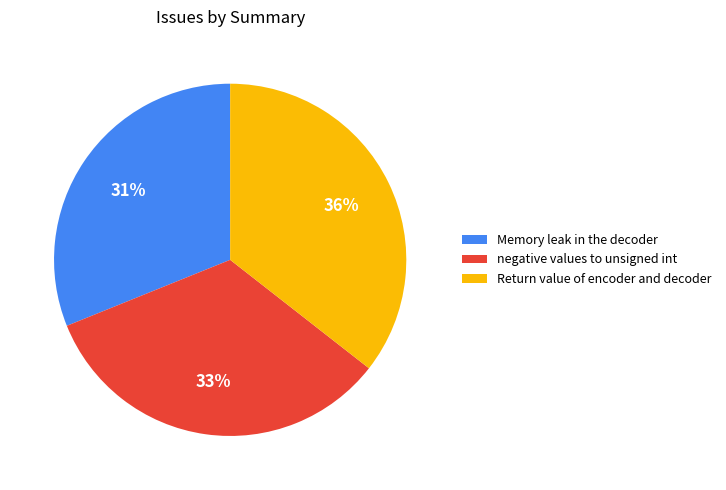

How many segments does this pie chart have?

3